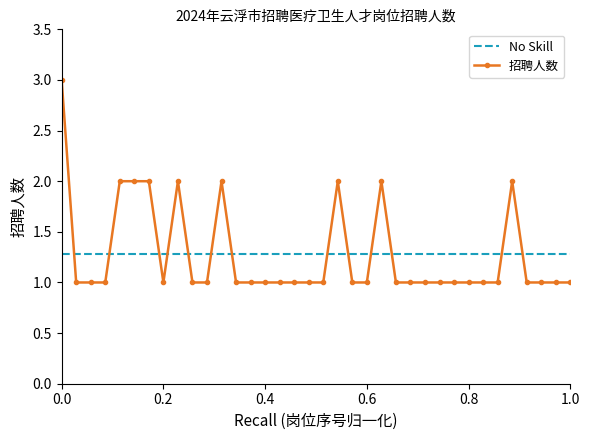

Rank the series by their maximum value, from lowest to highest.

No Skill, 招聘人数